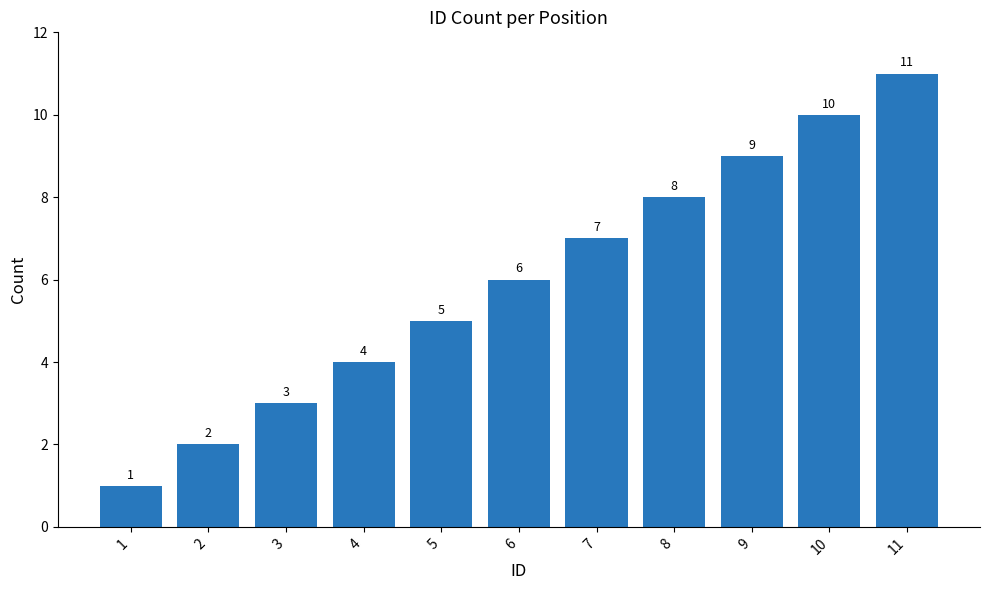

List the labels in order of value, largest first.

11, 10, 9, 8, 7, 6, 5, 4, 3, 2, 1